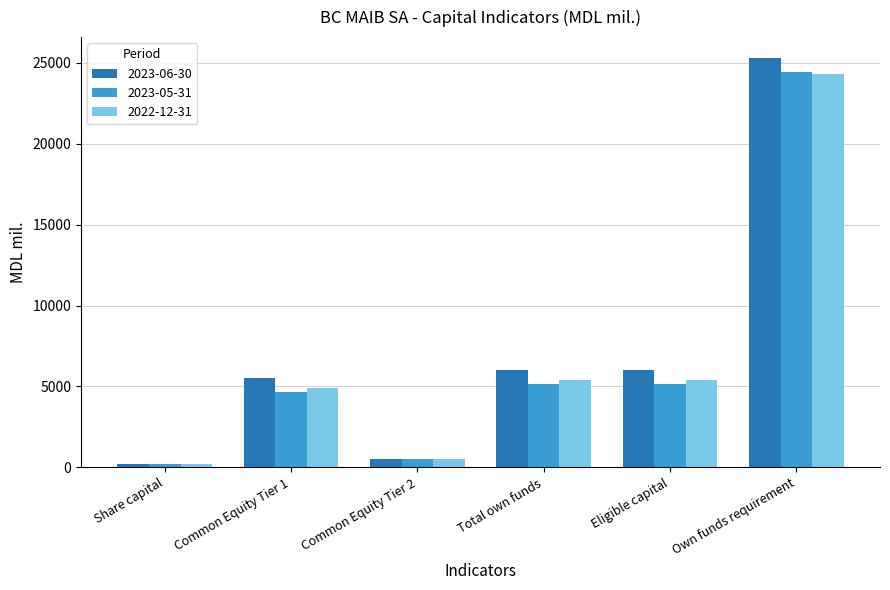

At which category is the sum across all series the highest?

Own funds requirement